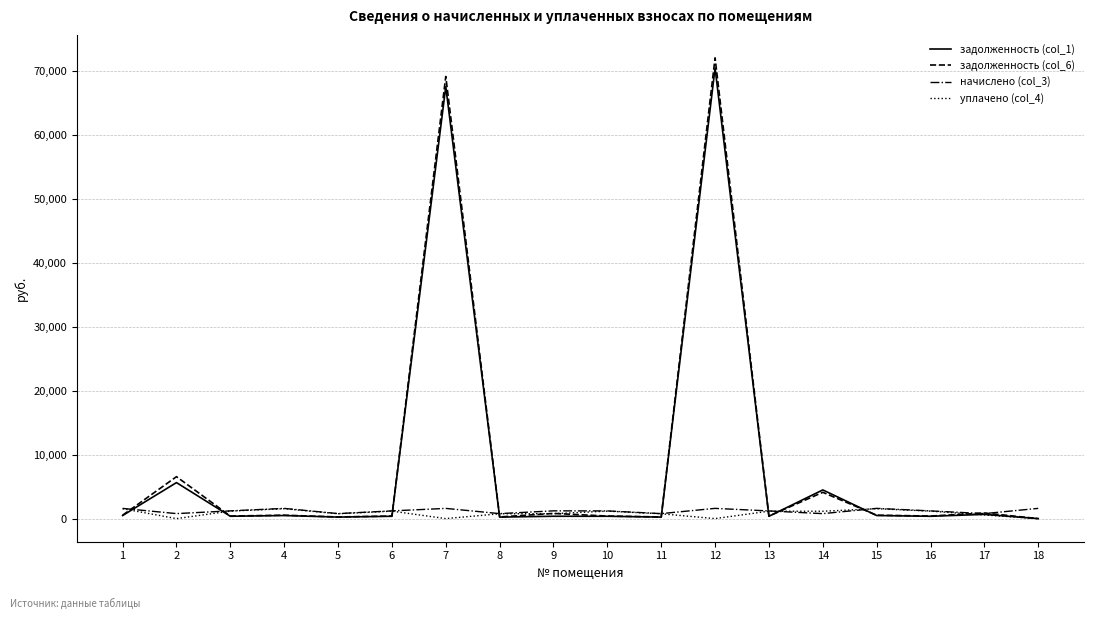

Where do задолженность (col_6) and начислено (col_3) first cross each other?

1 and 2